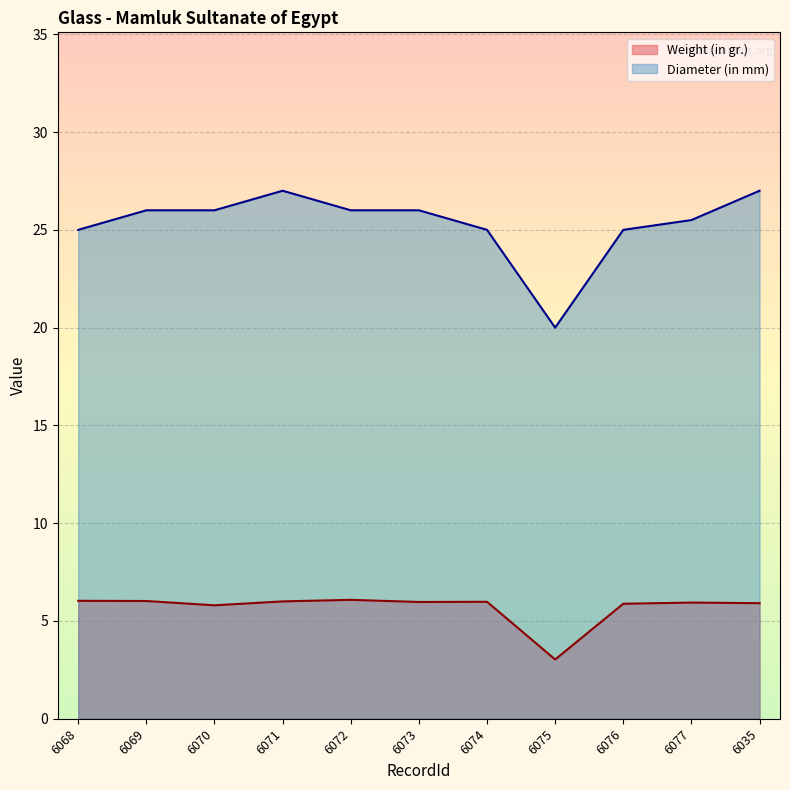

How many lines are shown in the chart?

2